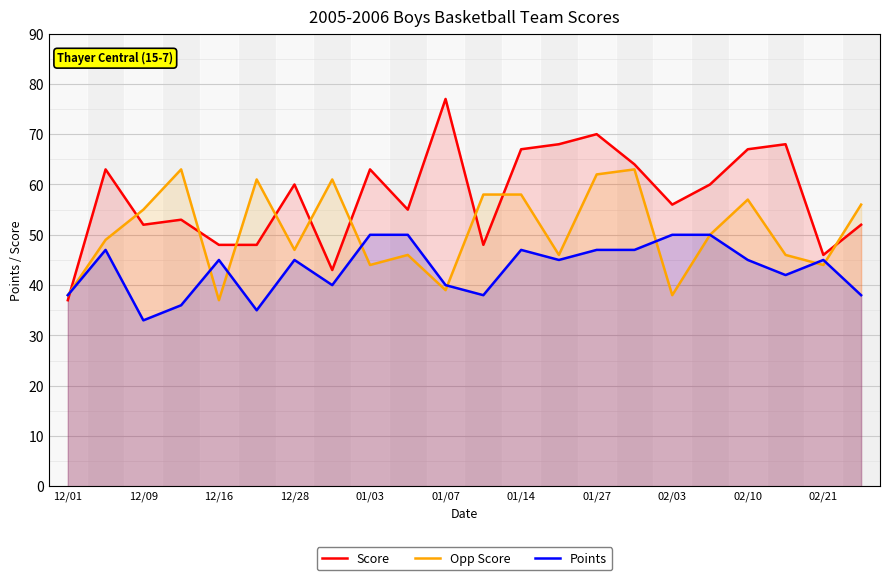

What is the value of the Points point at the 17th from the left?

50